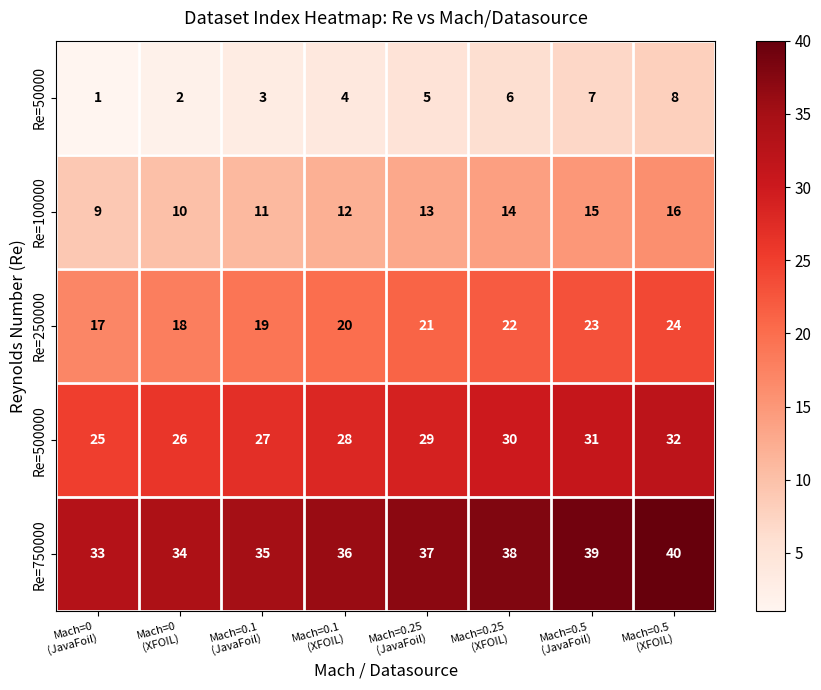

At which category is the sum across all series the highest?

Mach=0.5
(XFOIL)